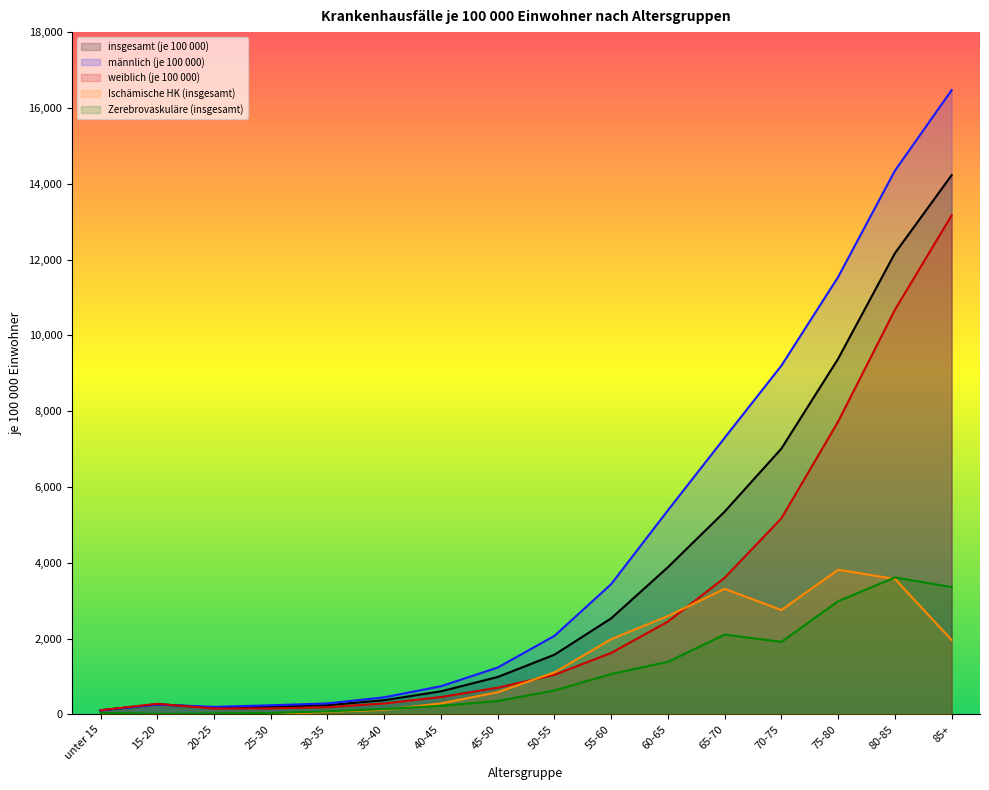

What is the minimum value for insgesamt (je 100 000)?

106.1